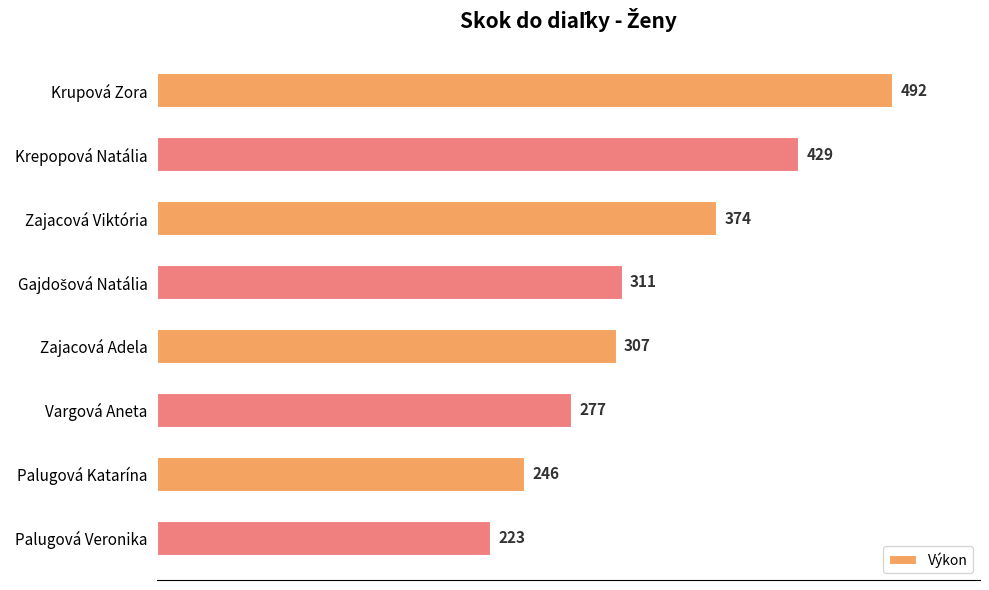

Which category has the highest value across all series?

Krupová Zora